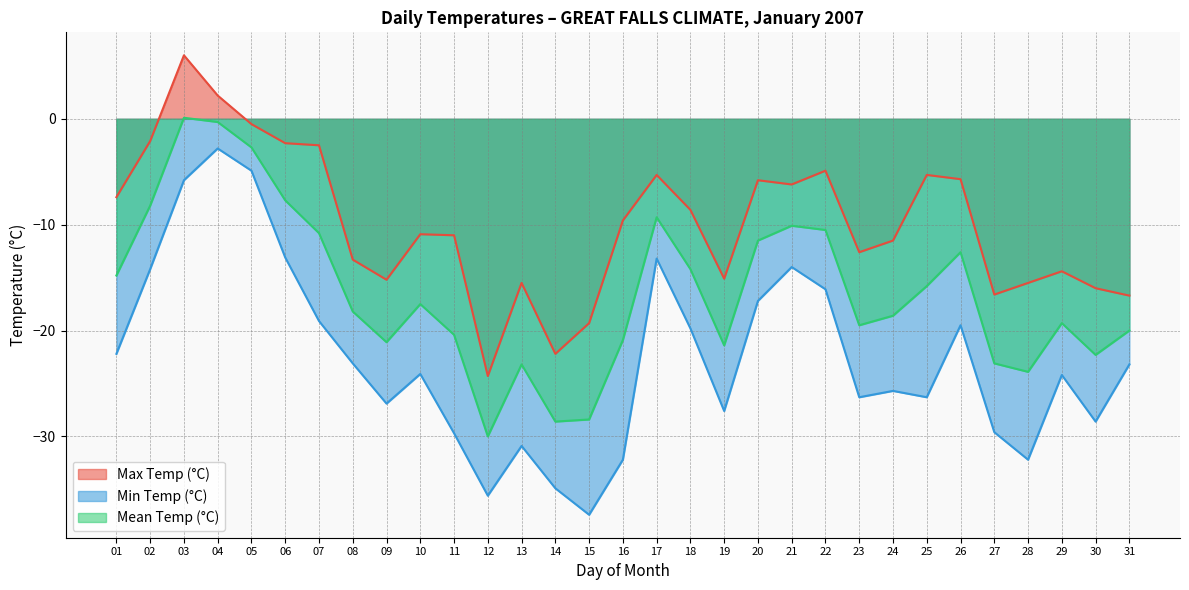

How many interior local peaks does the Mean Temp (°C) series have?

7